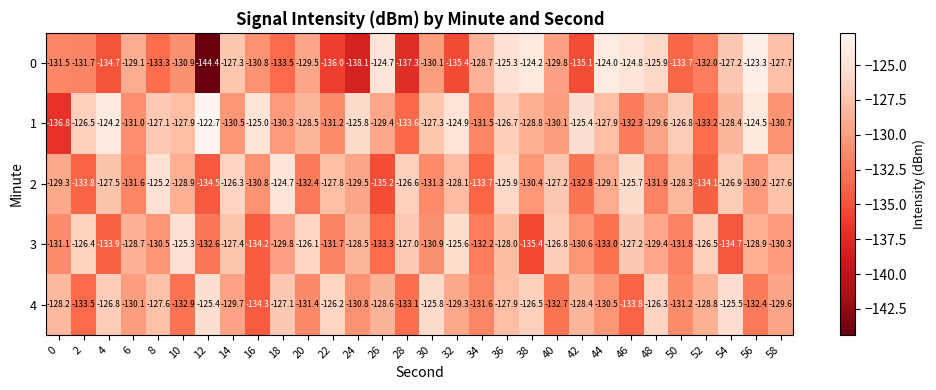

How many data points does each series have?

30